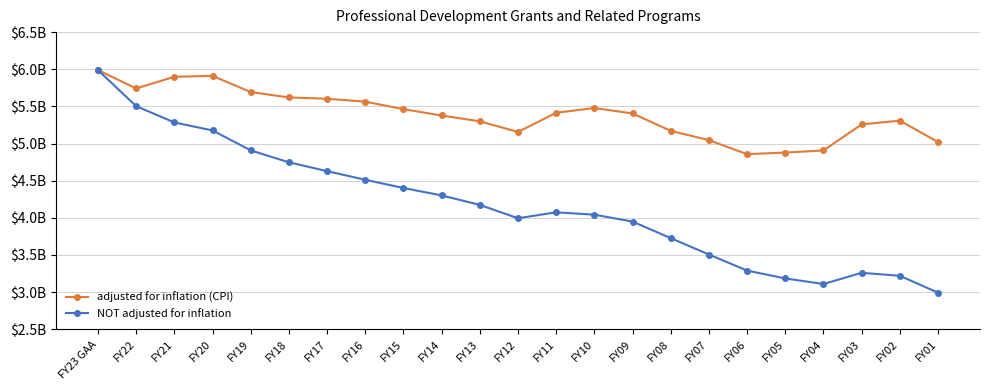

What are all the series names shown in the legend?

adjusted for inflation (CPI), NOT adjusted for inflation